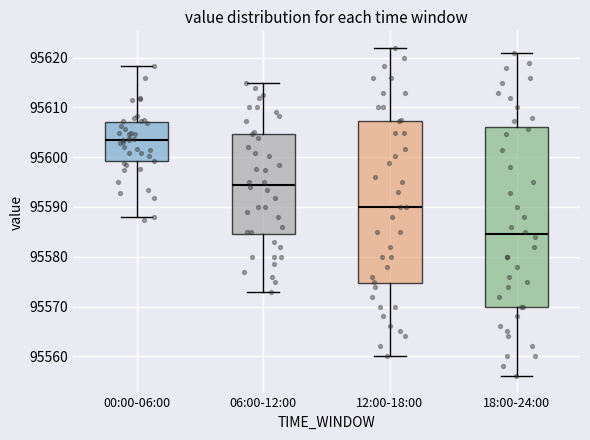

Reading left to right, transcribe this box plot: for each box, give where its median line is, the range the box spans, and where its two whiskers end, as read against the y-axis. The values are not printed on the chart, so give them approximately, as read against the axis.

00:00-06:00: median 95603, box 95599 to 95607, whiskers 95588 to 95618
06:00-12:00: median 95595, box 95585 to 95605, whiskers 95573 to 95615
12:00-18:00: median 95590, box 95575 to 95607, whiskers 95560 to 95622
18:00-24:00: median 95585, box 95570 to 95606, whiskers 95556 to 95621